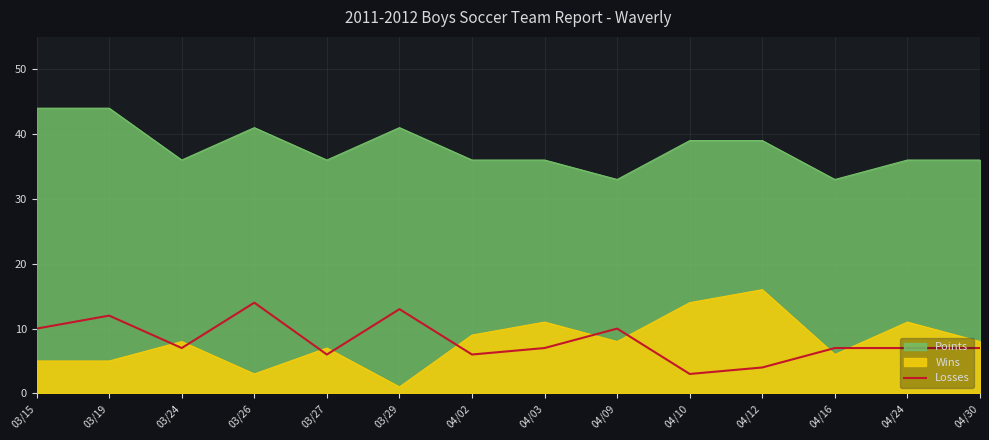

The value at 03/15 is 10. True or false?

True